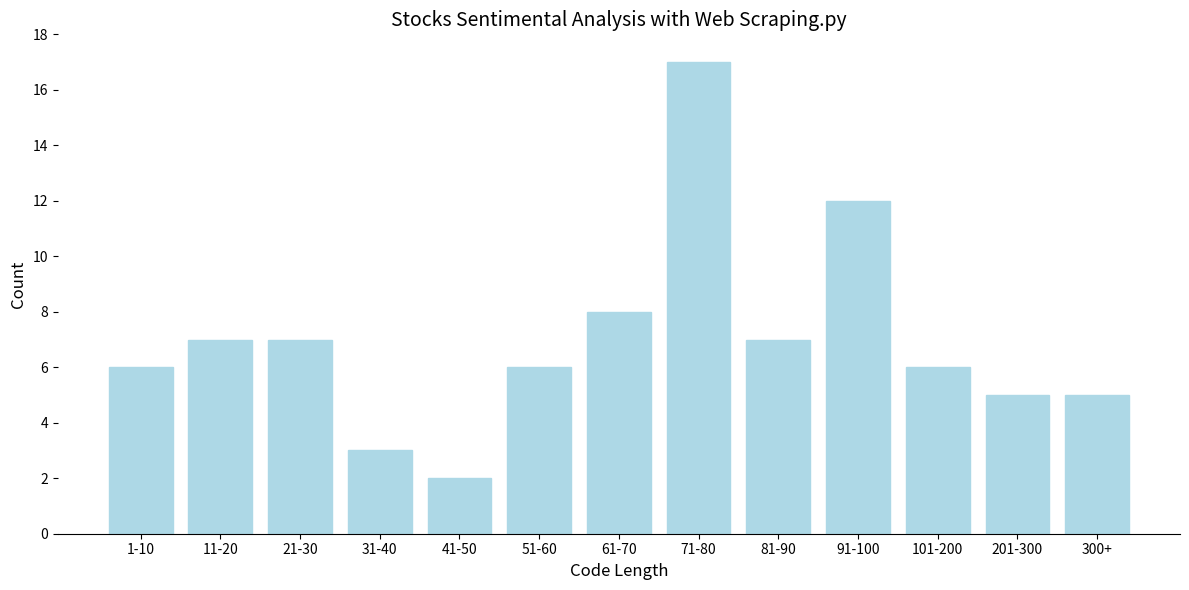

Reading left to right, extract all data points from this chart.

1-10=6	11-20=7	21-30=7	31-40=3	41-50=2	51-60=6	61-70=8	71-80=17	81-90=7	91-100=12	101-200=6	201-300=5	300+=5